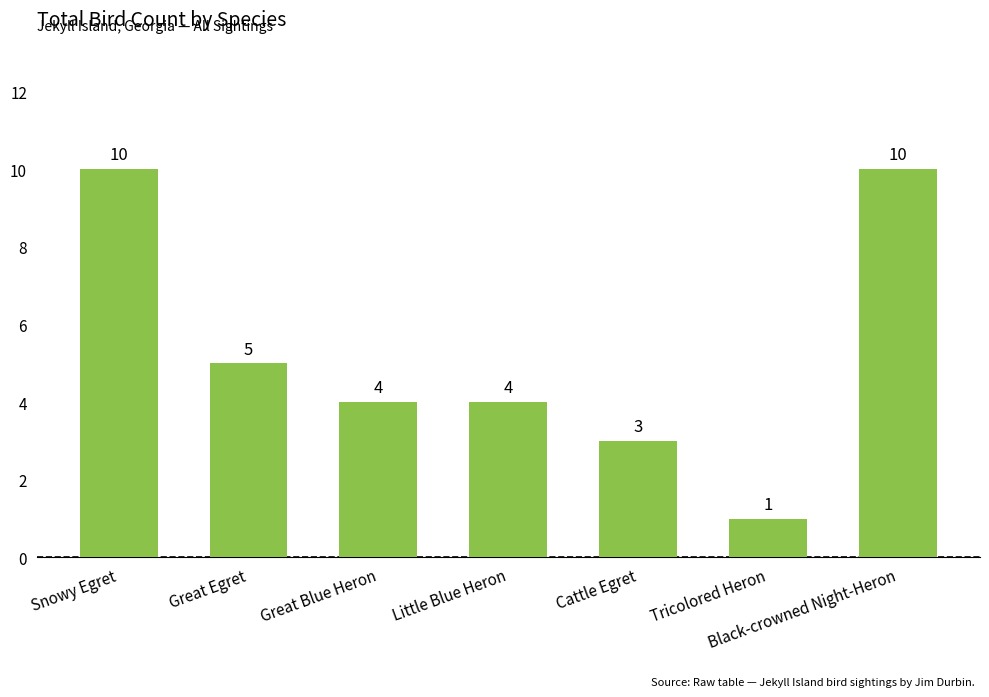

What is the ratio of the value at Black-crowned Night-Heron to the value at Great Blue Heron?

2.5